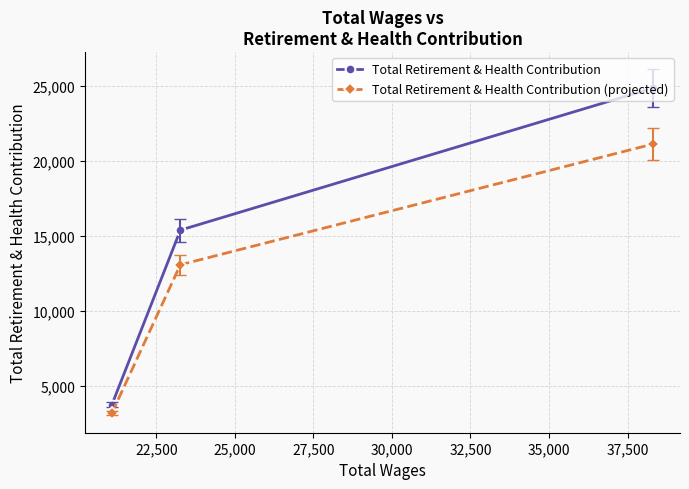

What is the value of the Total Retirement & Health Contribution (projected) point at the 1st from the left?

3208.8